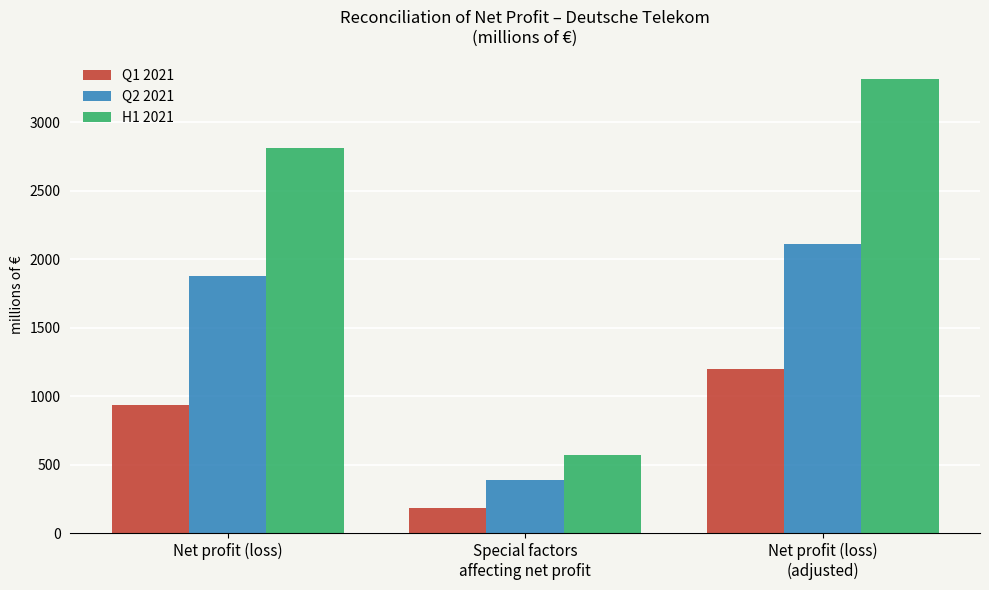

What is the difference between the maximum and second lowest values in the Q1 2021 series?

265